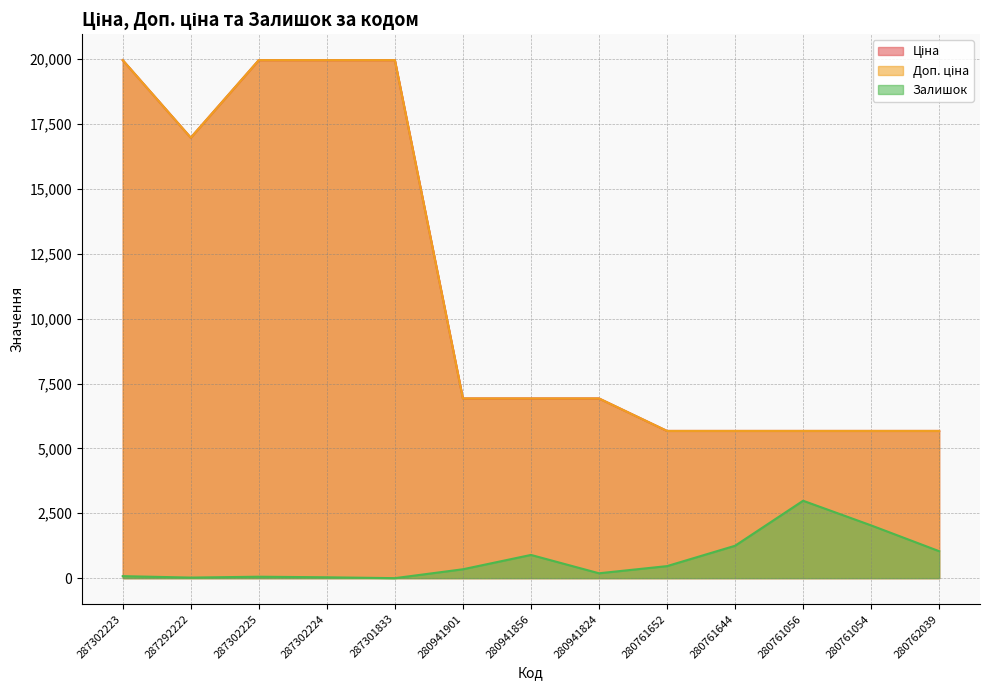

Where does the Ціна series first go above 6925?

287302223